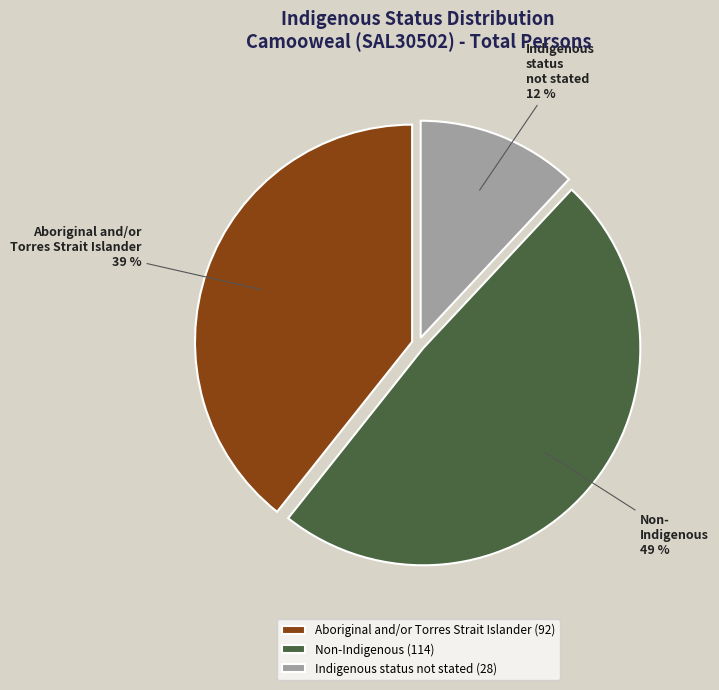

To the nearest percent, what is the average slice percentage?

33%